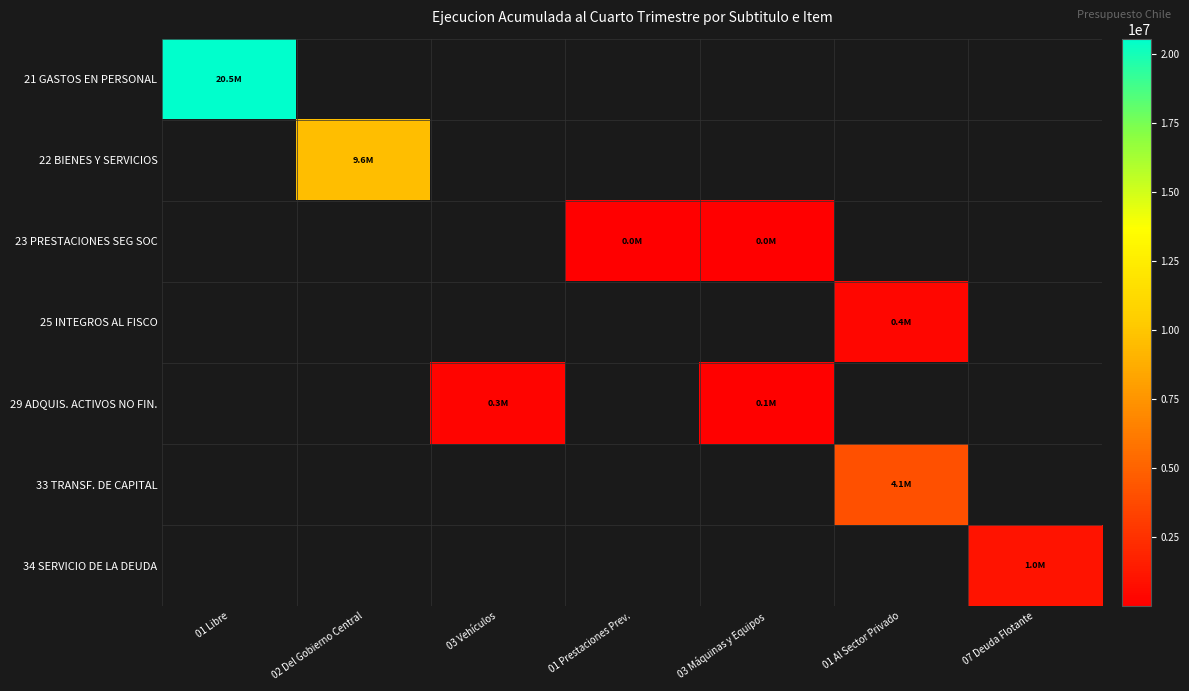

List the labels in order of 22 BIENES Y SERVICIOS value, largest first.

01 Libre, 02 Del Gobierno Central, 03 Vehículos, 01 Prestaciones Prev., 03 Máquinas y Equipos, 01 Al Sector Privado, 07 Deuda Flotante